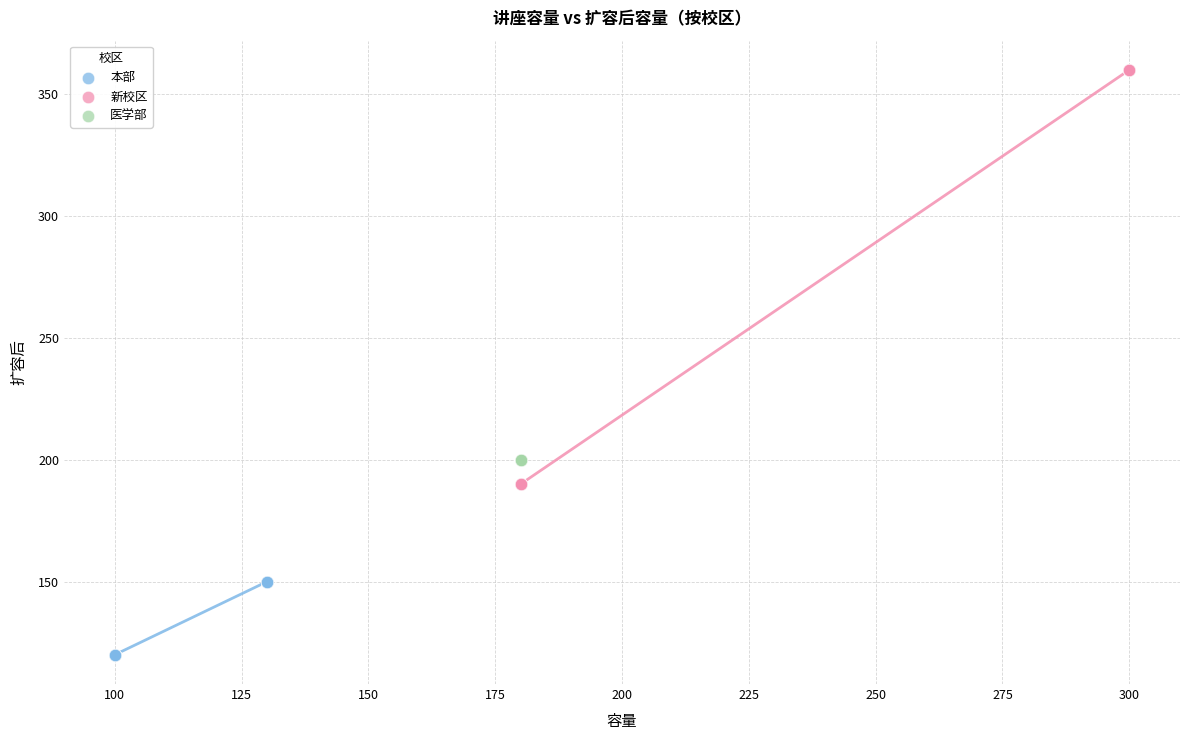

Which series reaches the minimum Y coordinate?

本部